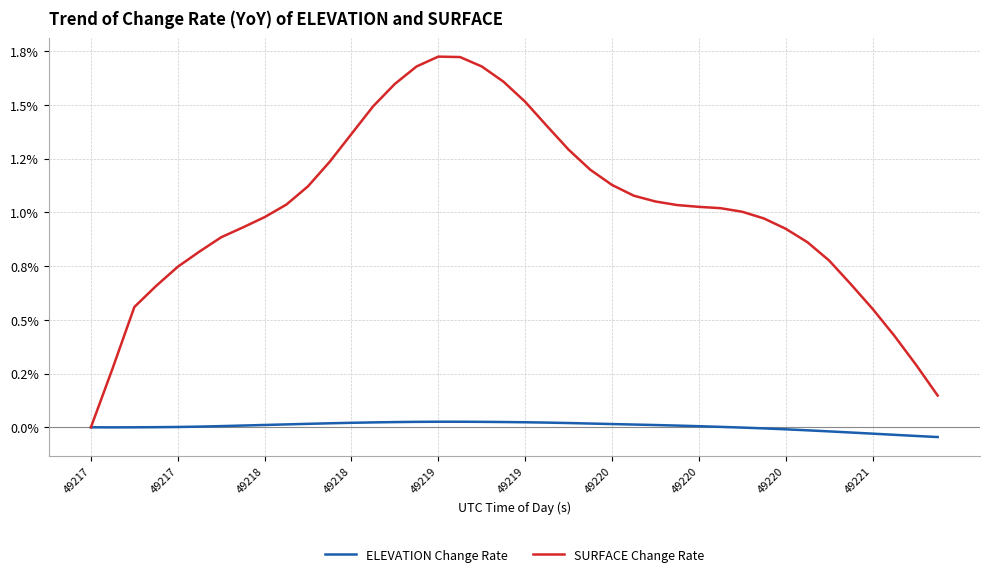

What are all the series names shown in the legend?

ELEVATION Change Rate, SURFACE Change Rate